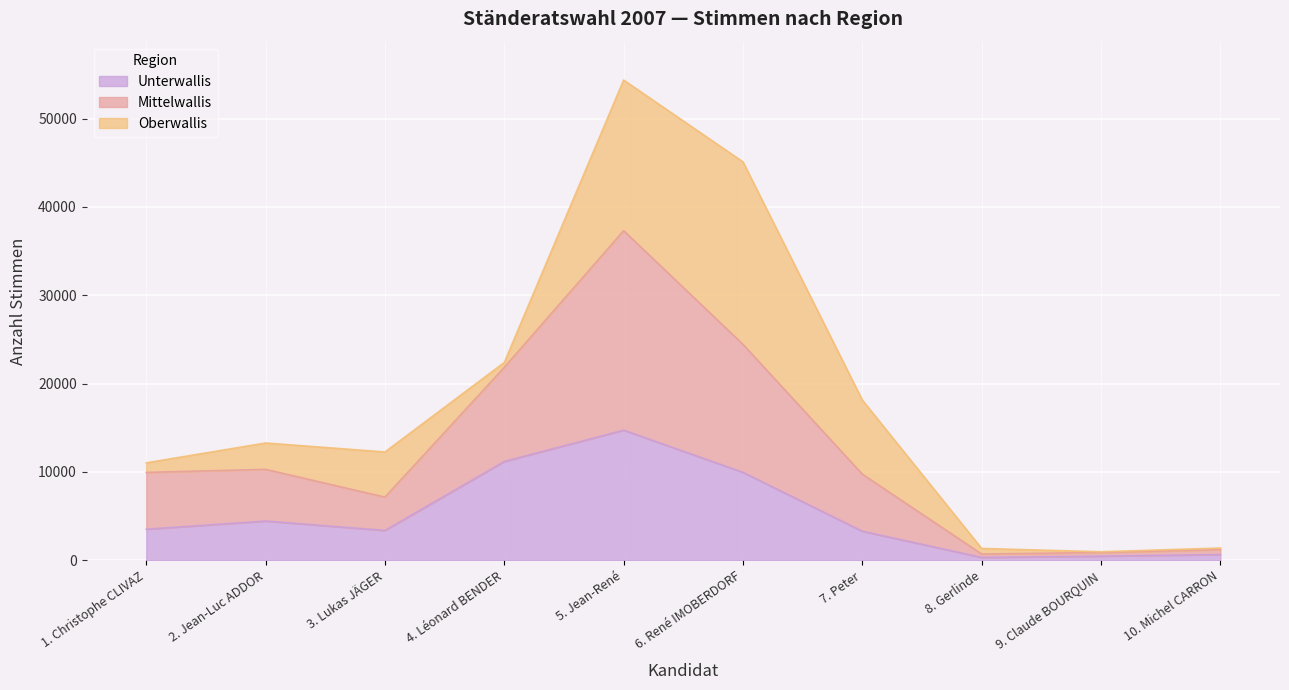

True or false: Mittelwallis and Unterwallis cross at least once.

False